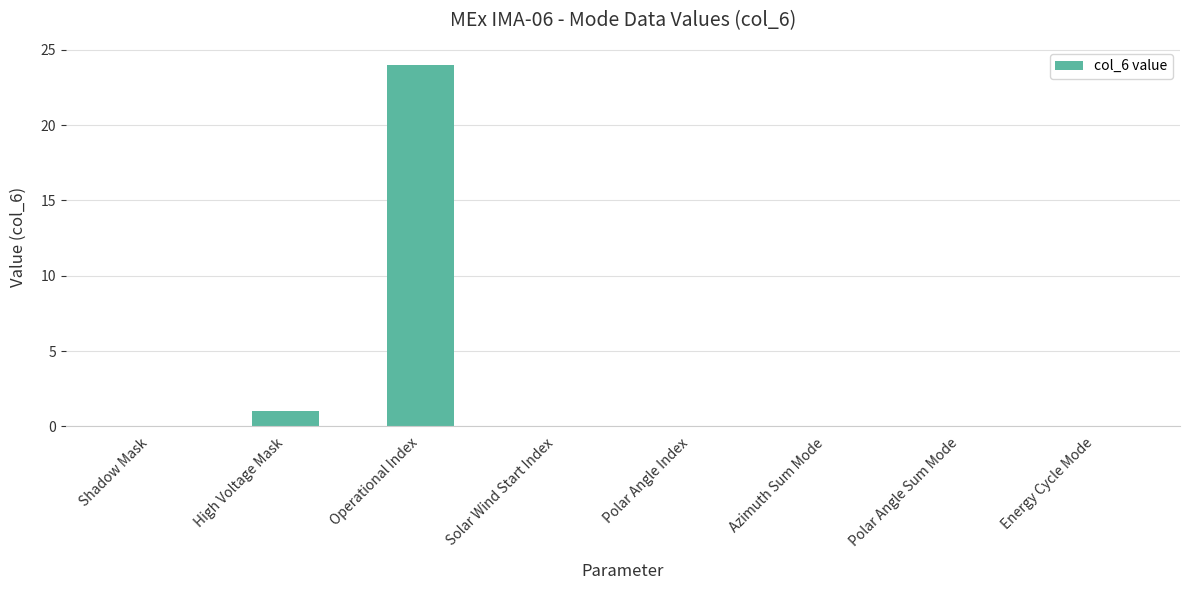

Is it true that the value at Energy Cycle Mode is 0?

True